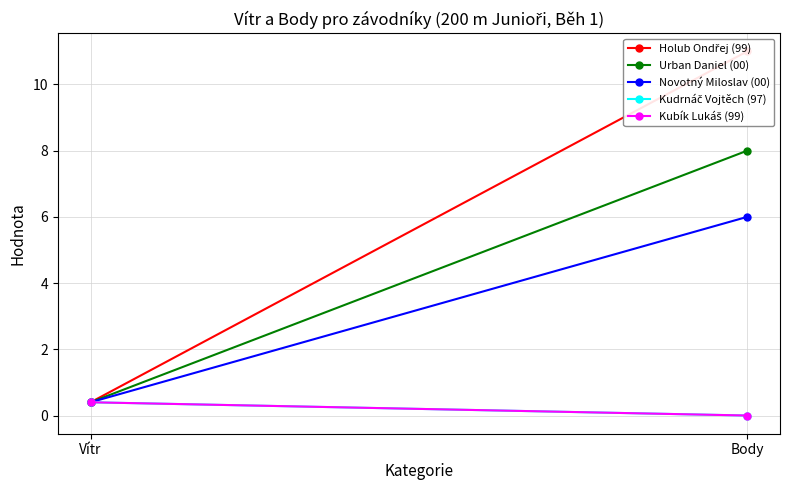

What is the average value of the Kubík Lukáš (99) series?

0.2